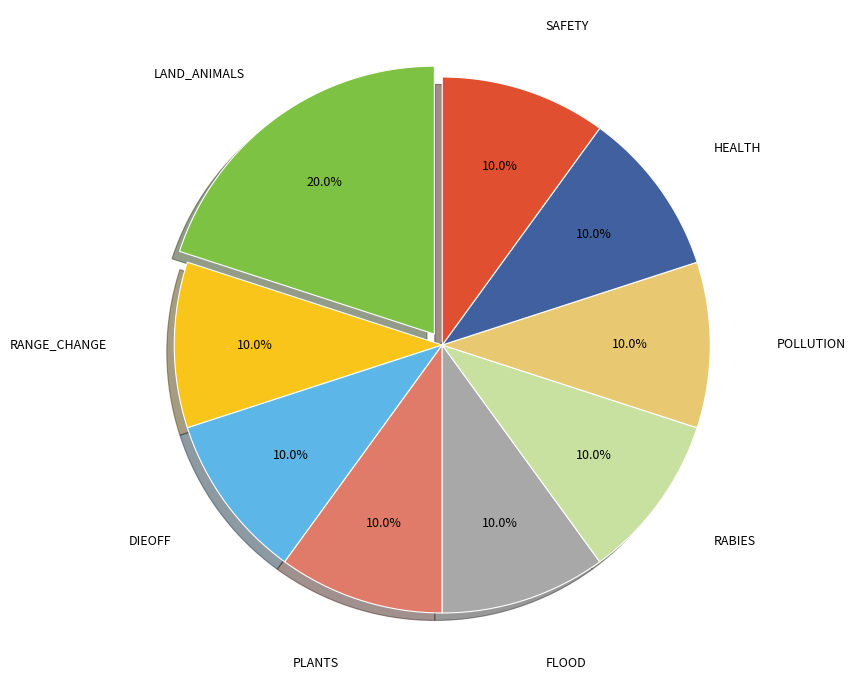

Is there any slice that represents more than half of the pie?

No